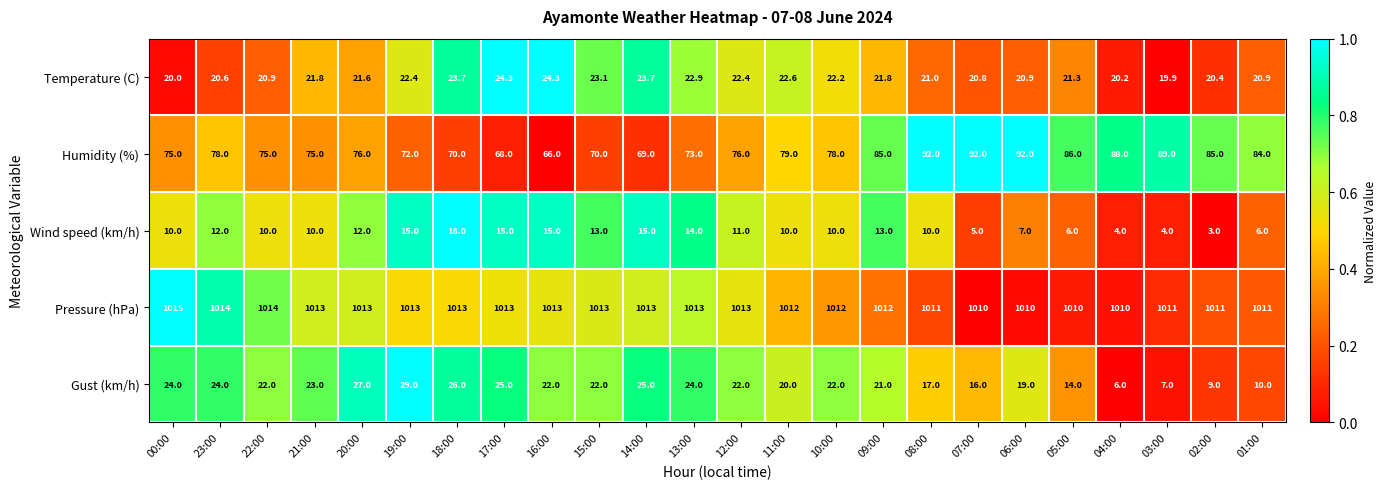

Is it true that Gust (km/h) equals 25.0 at 14:00?

True